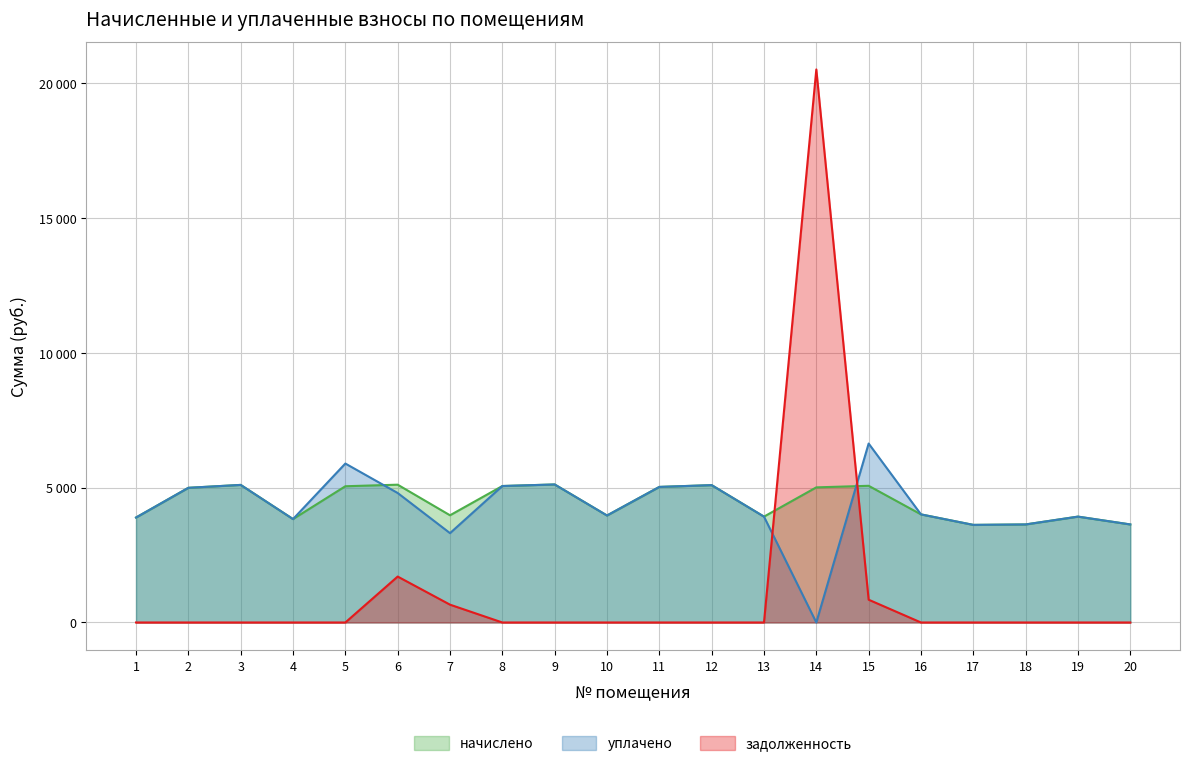

At which category is the sum across all series the highest?

14